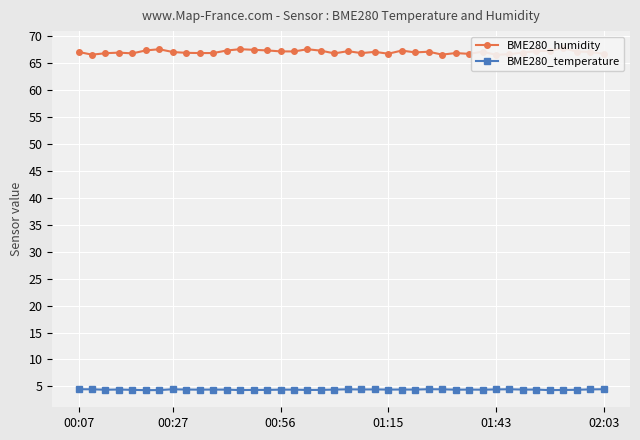

What is the approximate value of BME280_temperature at 32?

4.5